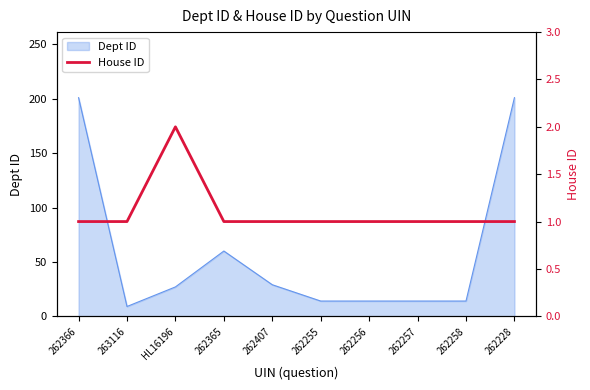

What is the lowest value of the Dept ID series?

9